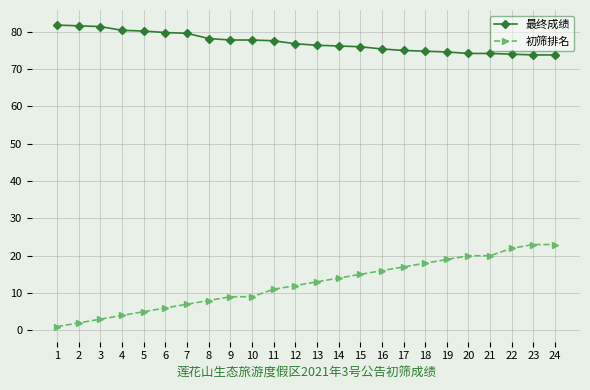

Count the number of categories in the chart.

24